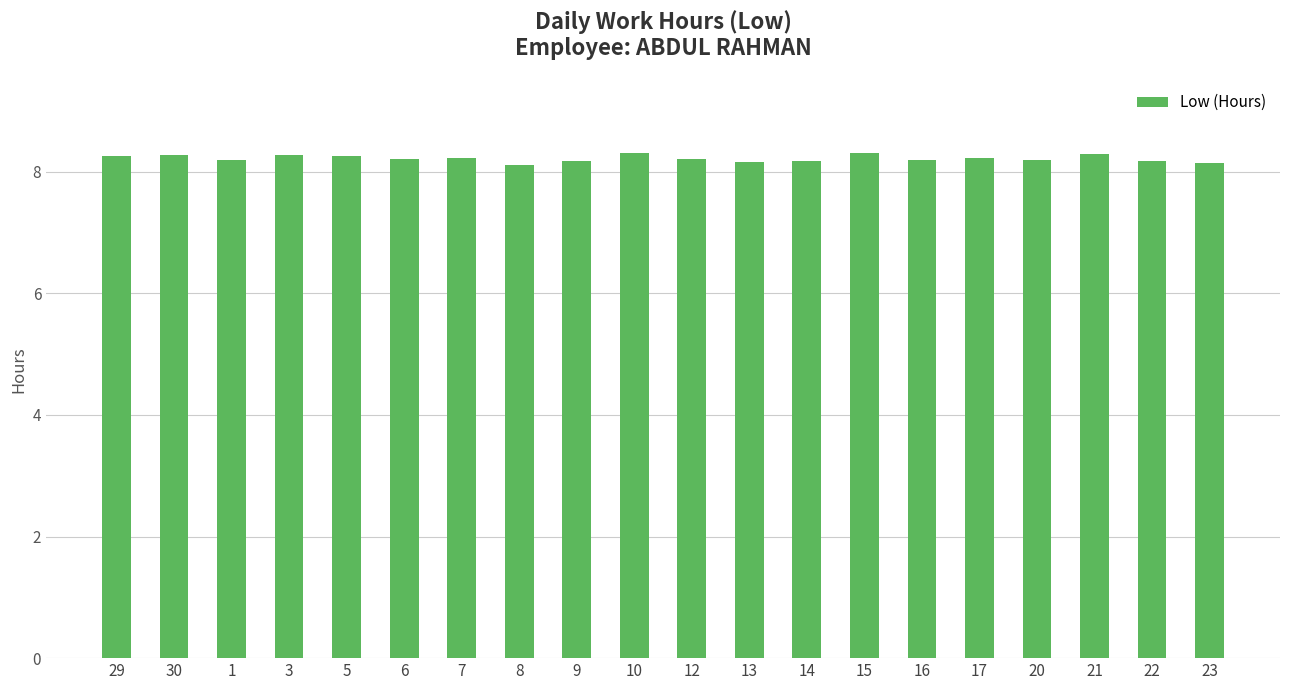

What value does the data have at 8?

8.1